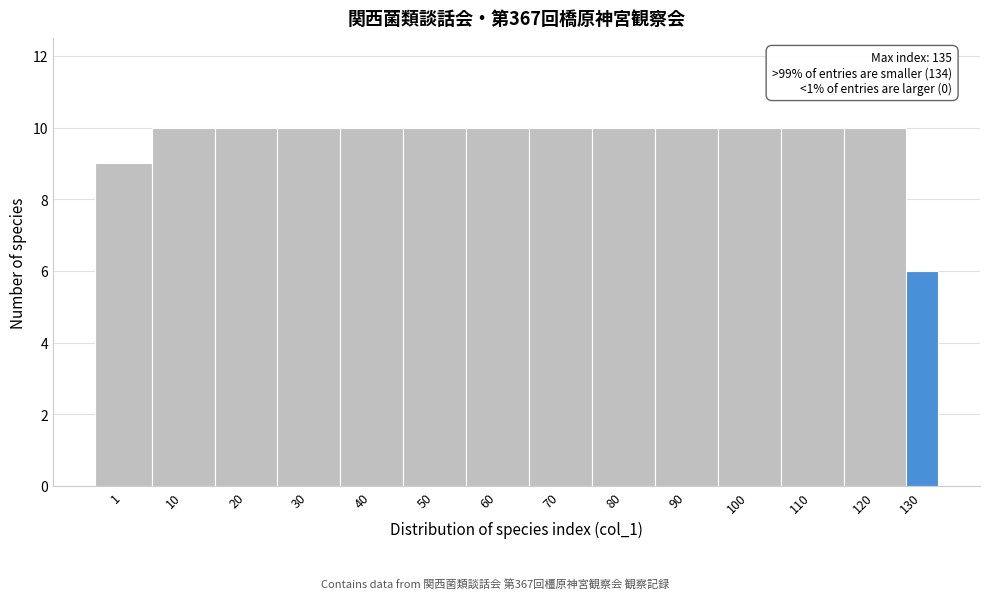

Reading left to right, list all the values displayed in this chart.

9	10	10	10	10	10	10	10	10	10	10	10	10	6